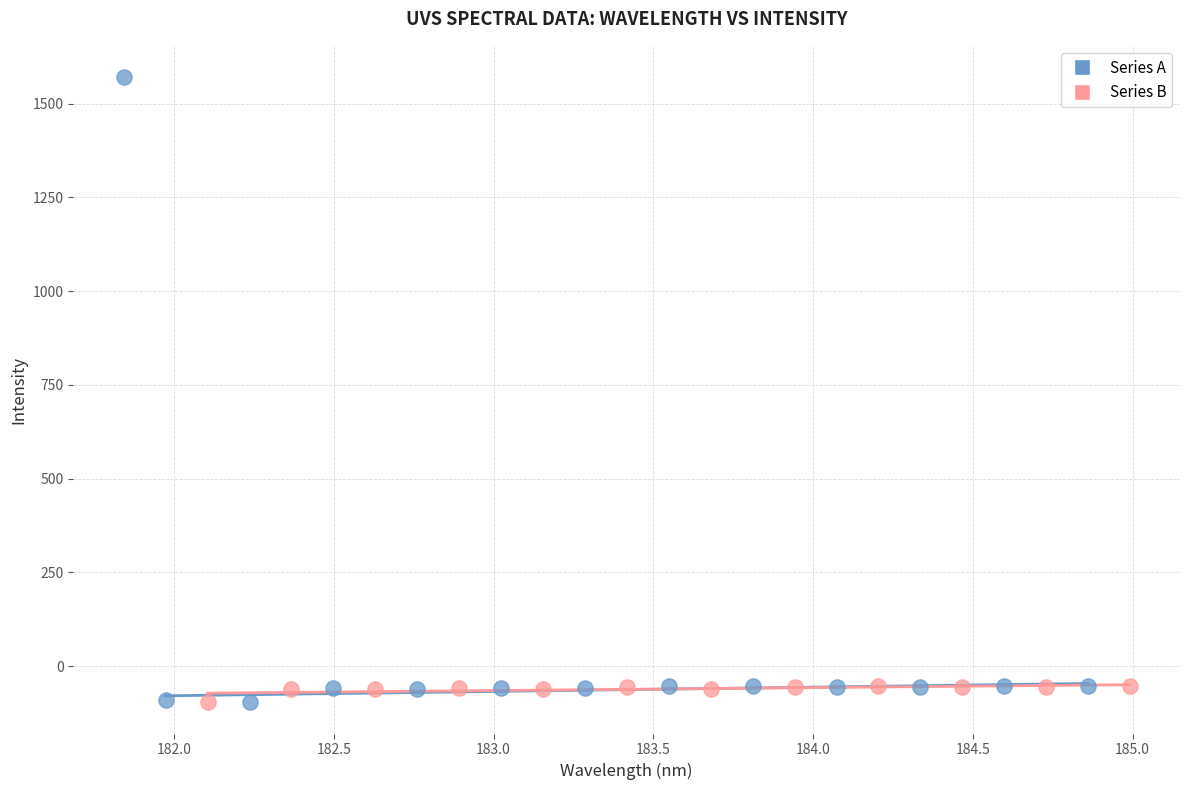

What are all the series names shown in the legend?

Series A, Series B